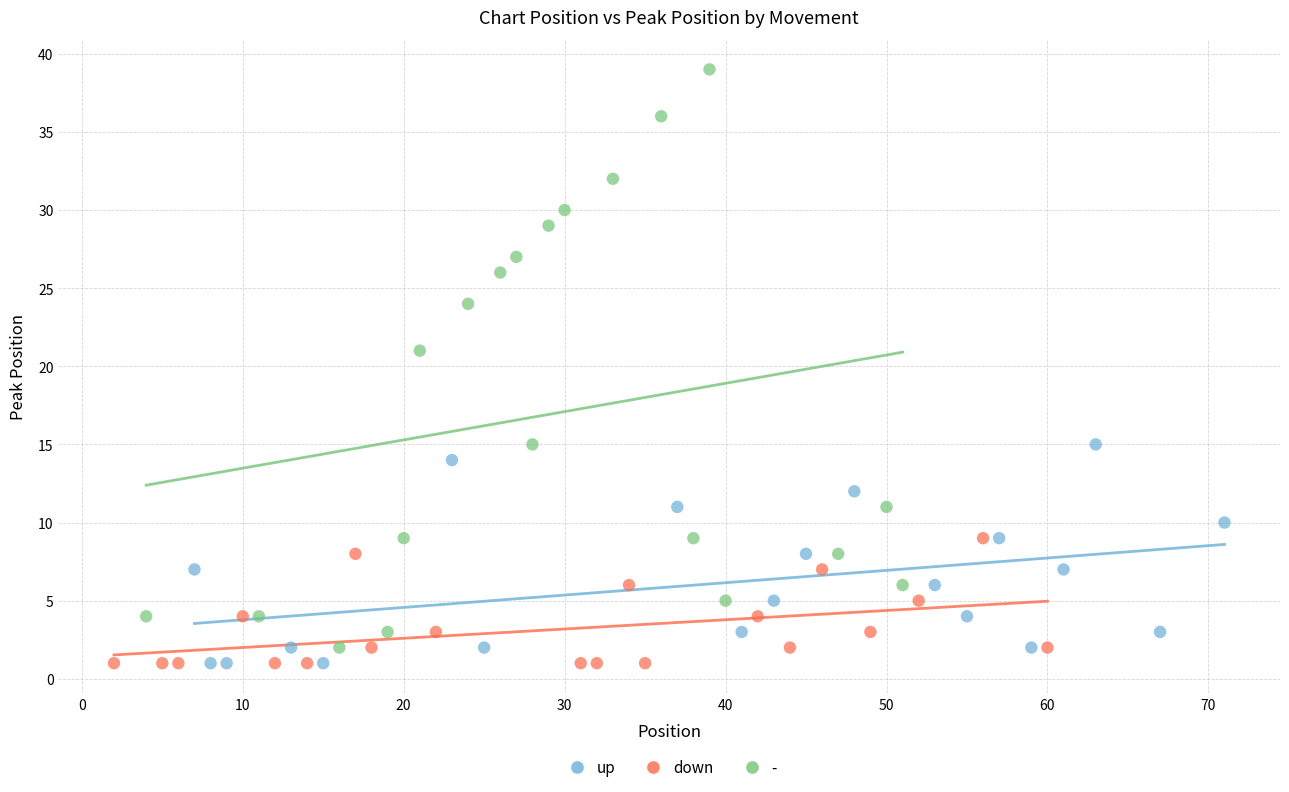

Which series has the largest Y range (max minus min)?

-